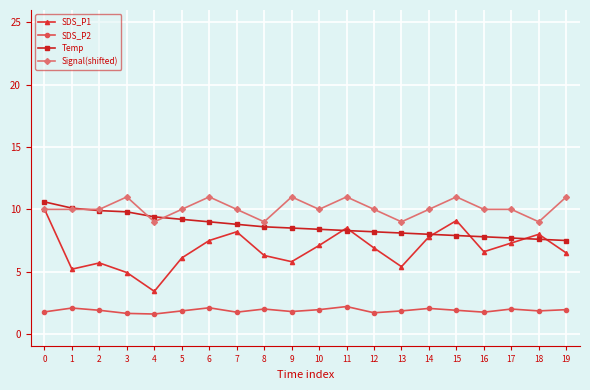

What is the value of the SDS_P1 point at the 13th from the left?

6.9